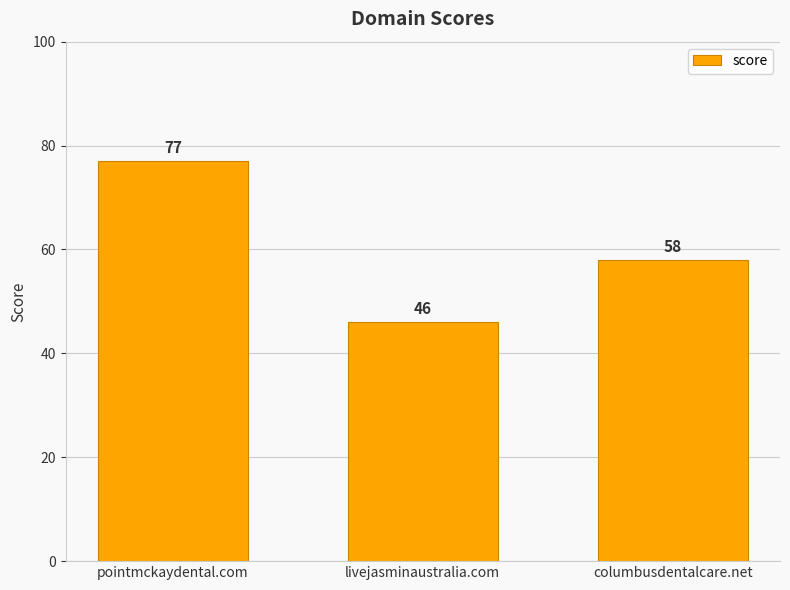

Reading left to right, transcribe all the data shown in this chart.

pointmckaydental.com=77	livejasminaustralia.com=46	columbusdentalcare.net=58